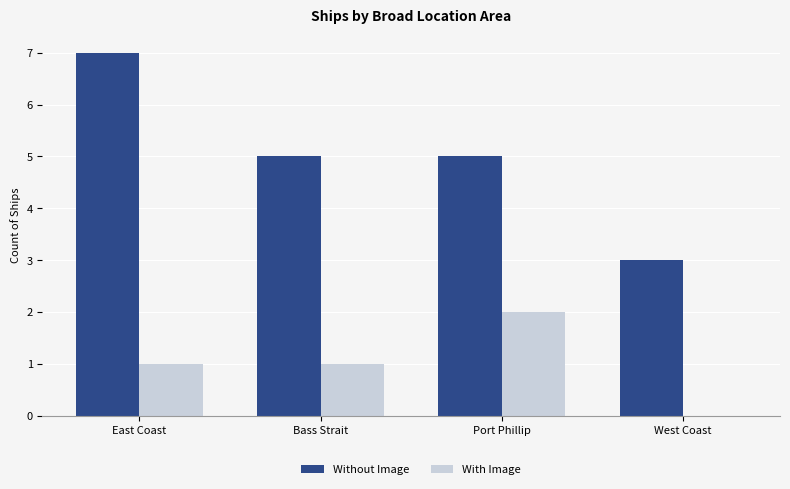

What is the greatest value displayed?

7